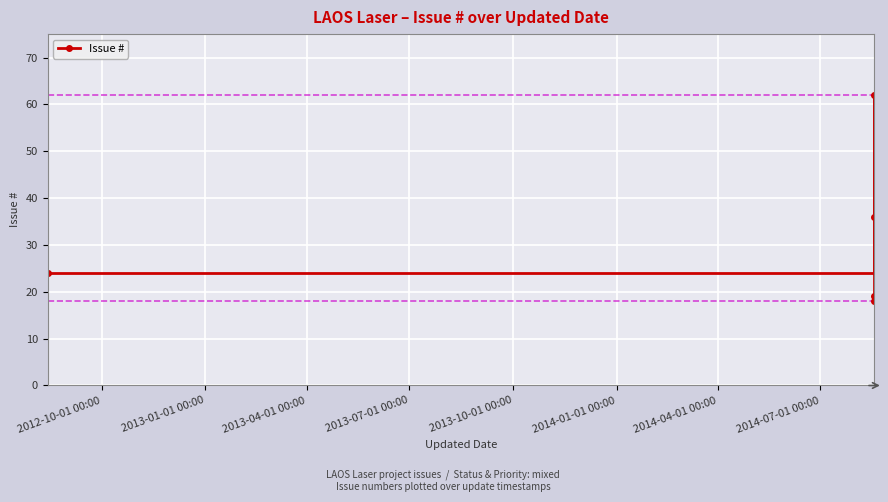

Between 2013-01-01 00:00 and 2013-04-01 00:00, which is larger?

2013-01-01 00:00